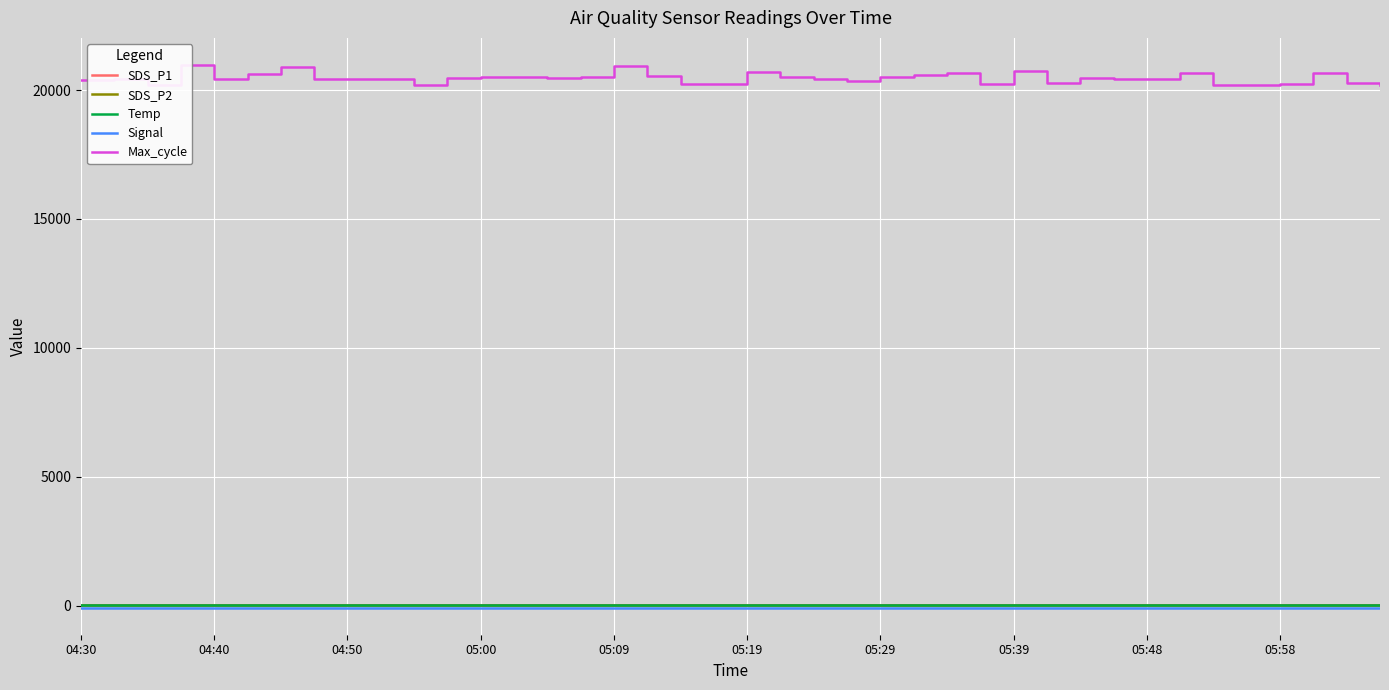

Where is Temp nearest to the value 7?

04:30